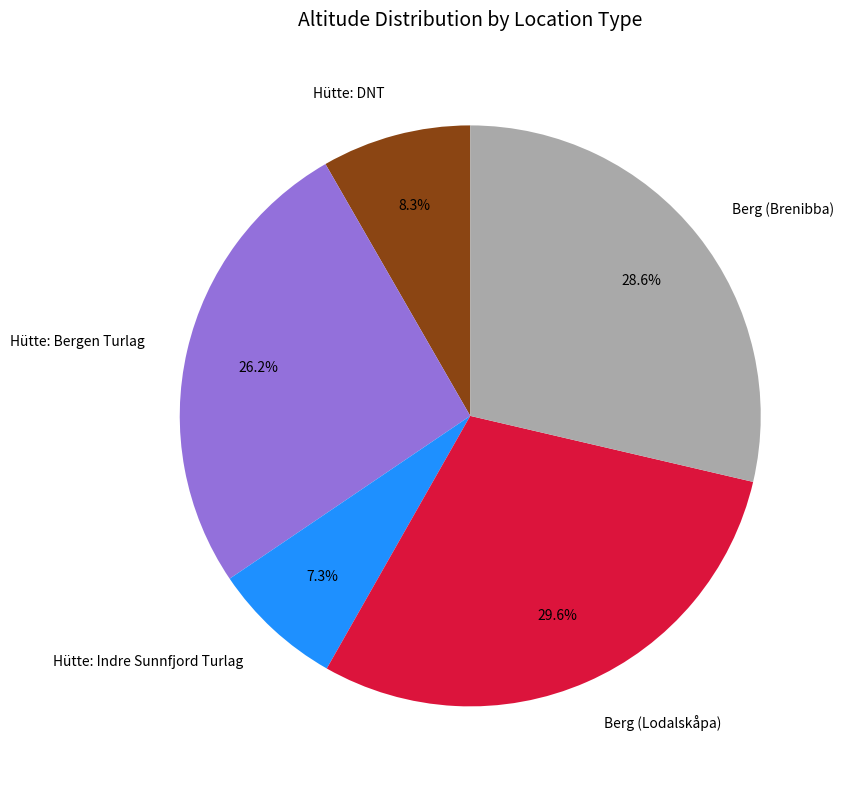

Is there a majority slice in this chart?

No